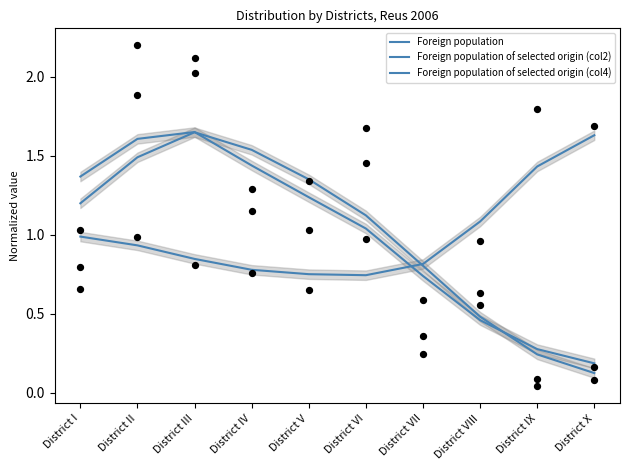

Which series reaches the minimum Y coordinate?

Foreign population